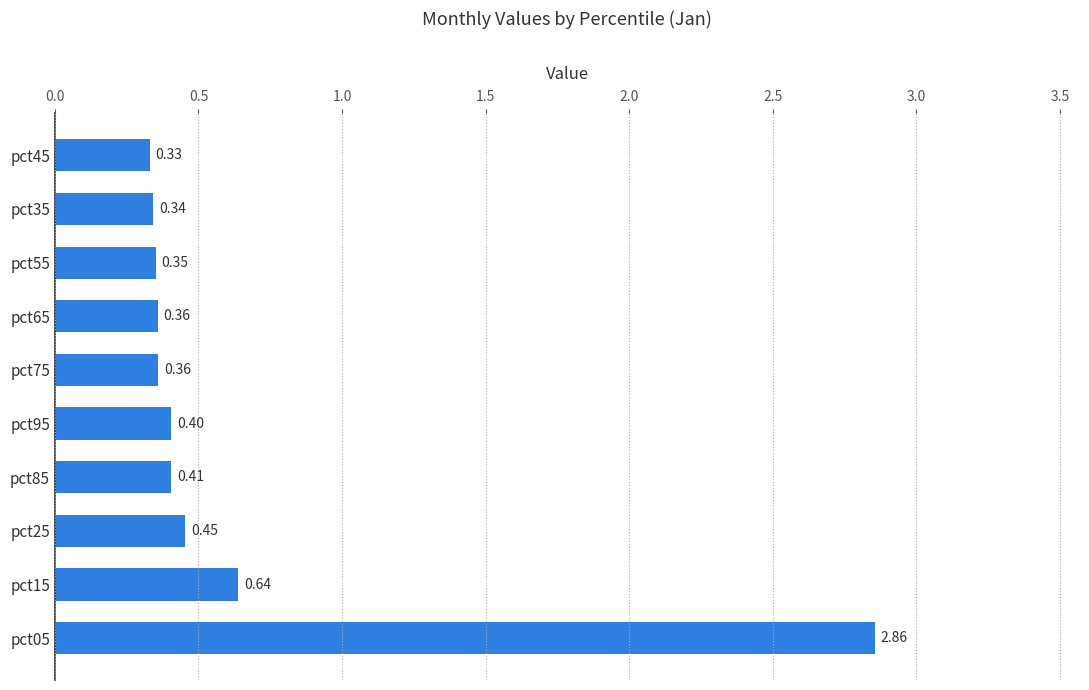

What is the difference between the maximum and second lowest values?

2.5